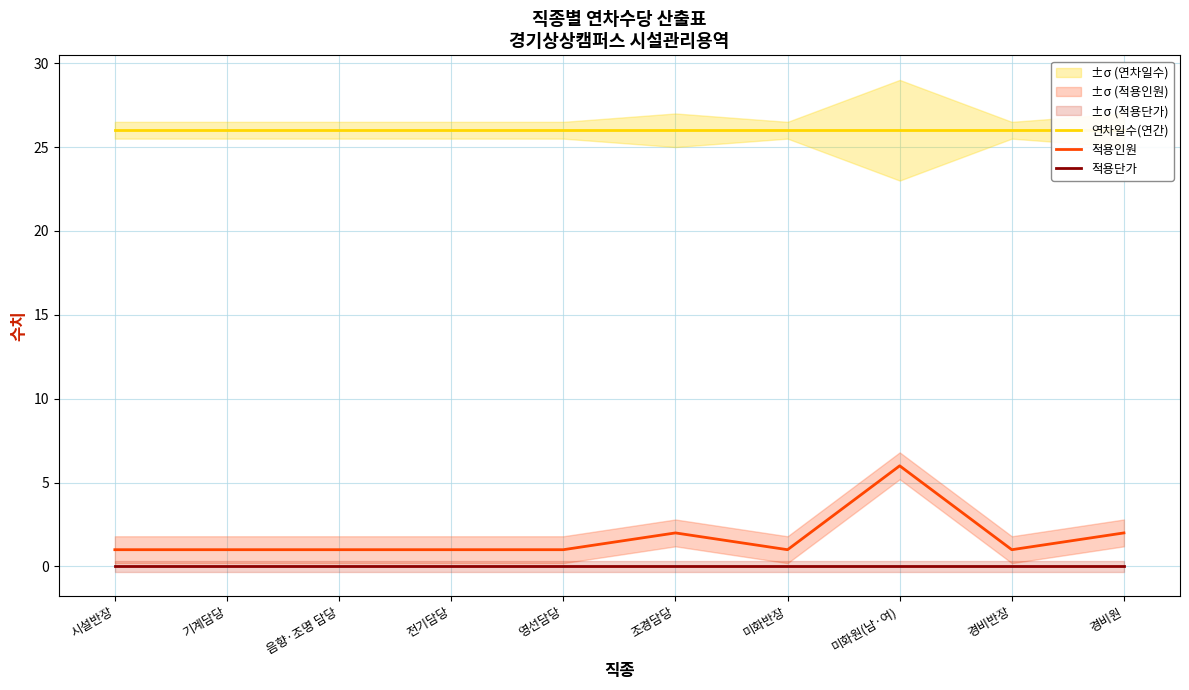

At which label does 적용단가 reach its peak?

시설반장